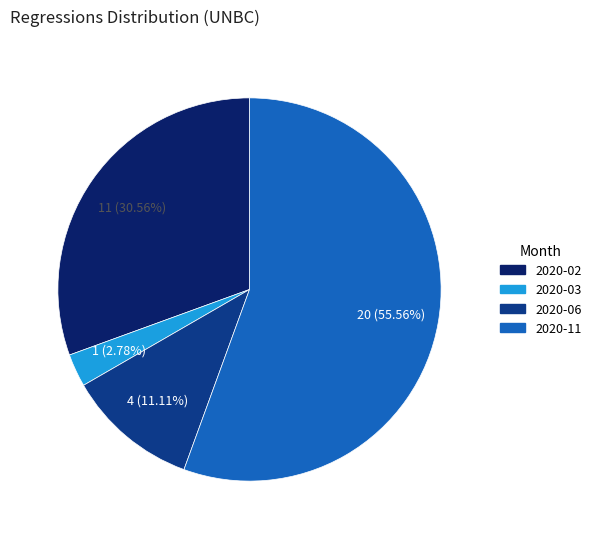

To the nearest percent, what portion does 2020-11 represent?

56%